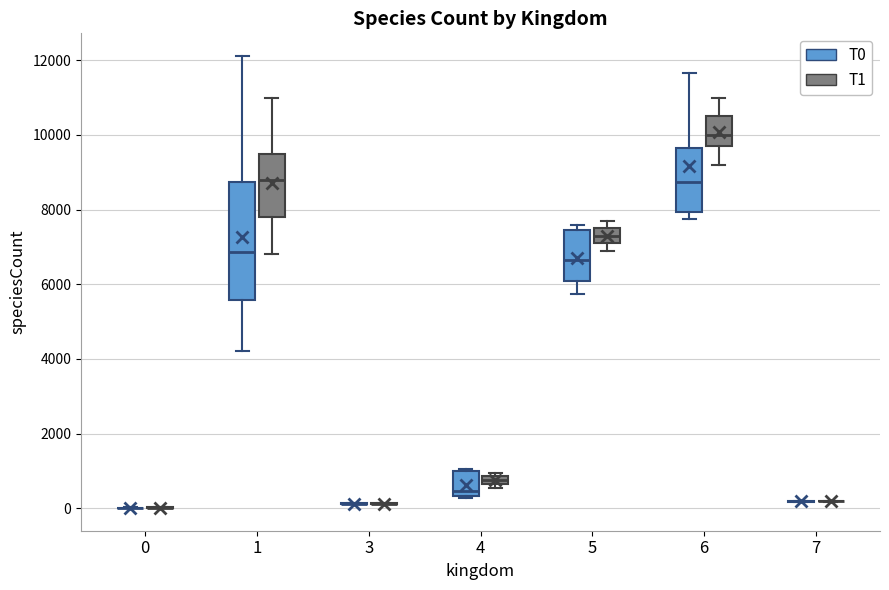

Comparing the boxes themselves (not the whiskers), which one is the tallest?

1 (T0)